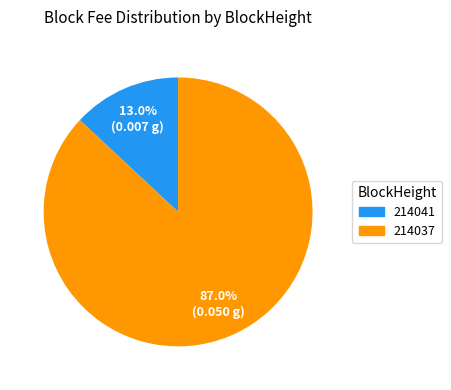

Is there a majority slice in this chart?

Yes